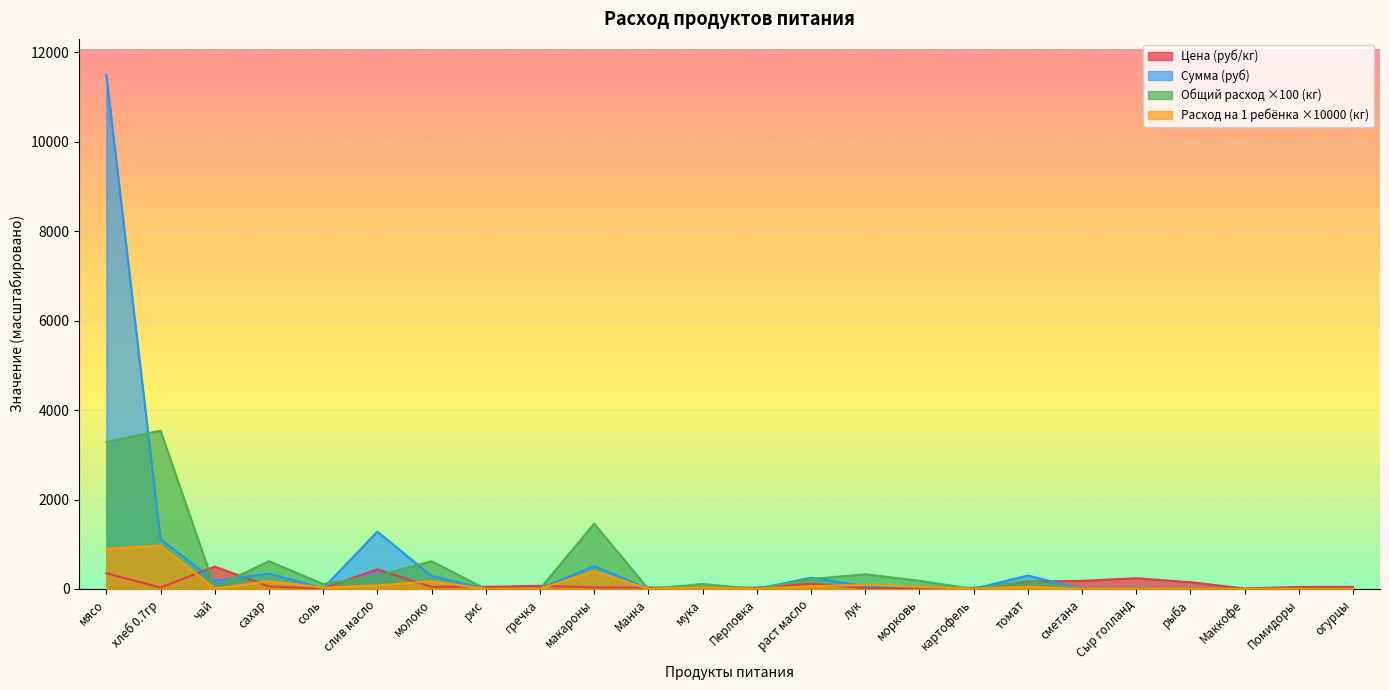

Which category has the highest value in the Общий расход (кг) series?

хлеб 0.7гр